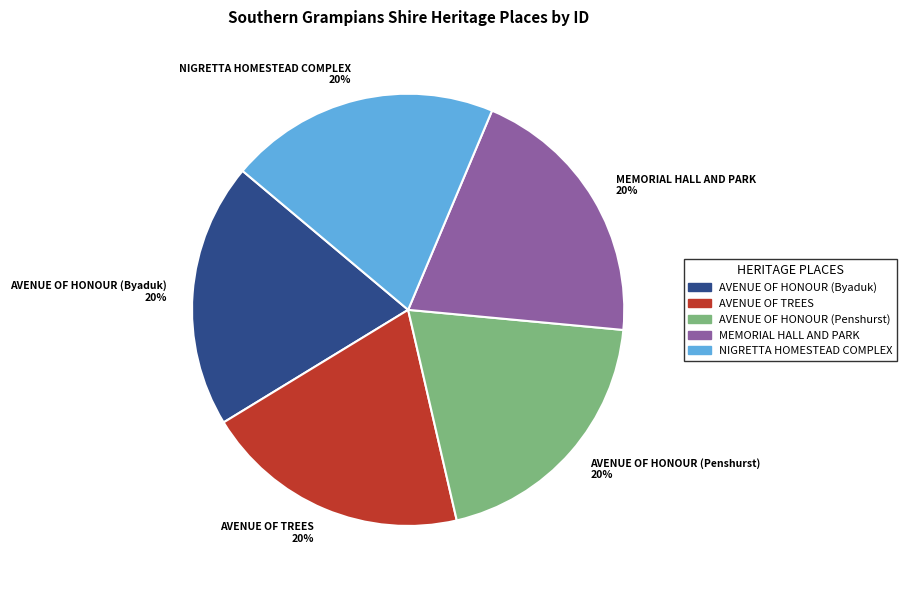

Is it true that AVENUE OF HONOUR (Penshurst) is 20% of the pie?

True